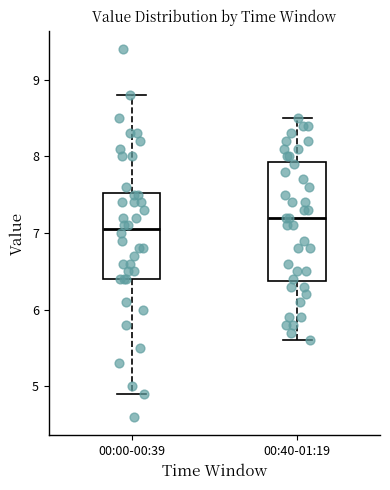

Which box is the tallest, from its lower edge to its upper edge?

00:40-01:19